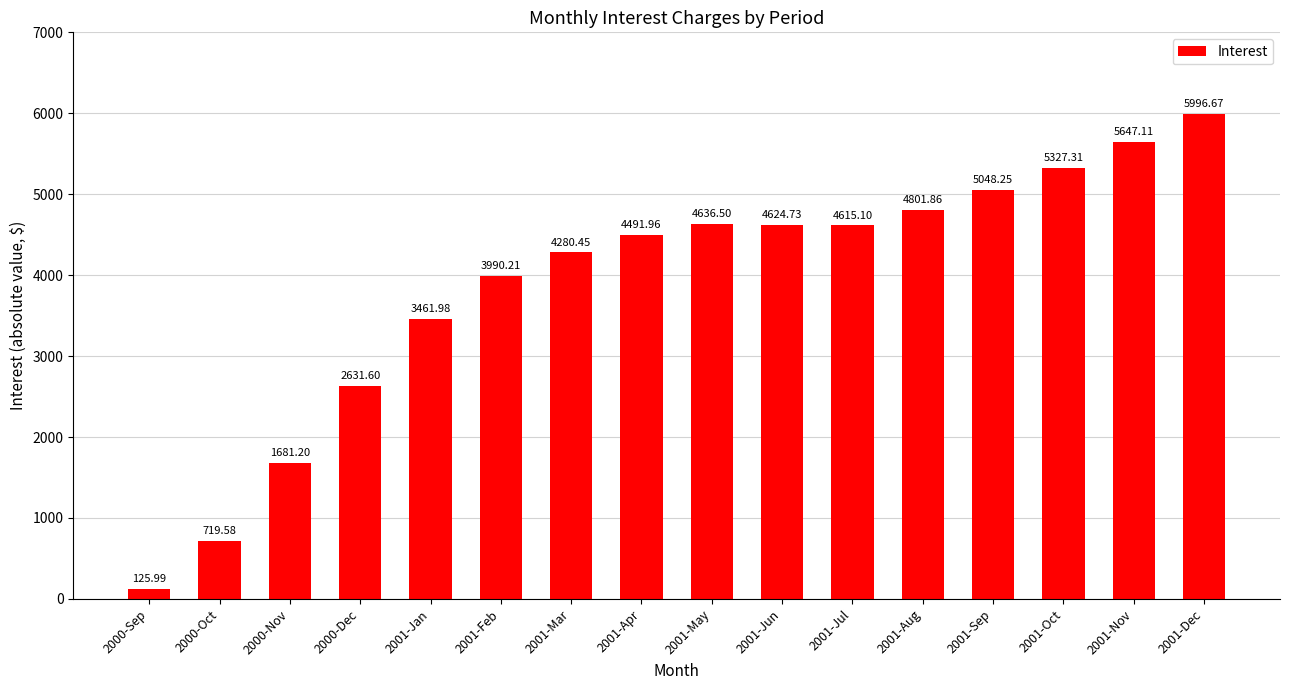

Read the value at 2000-Sep.

126.0